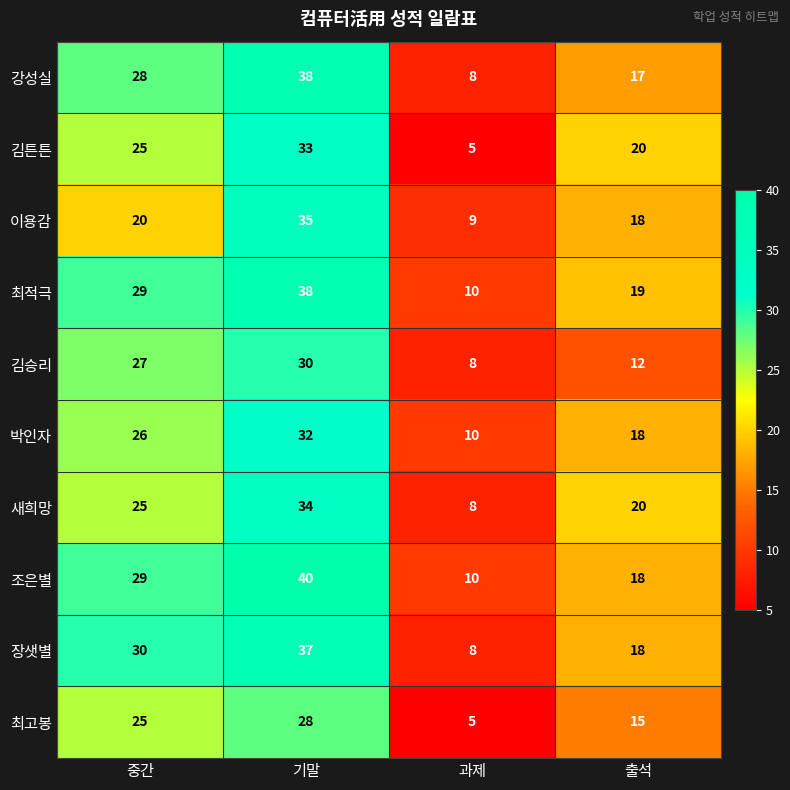

Is it true that 장샛별 equals 30 at 중간?

True